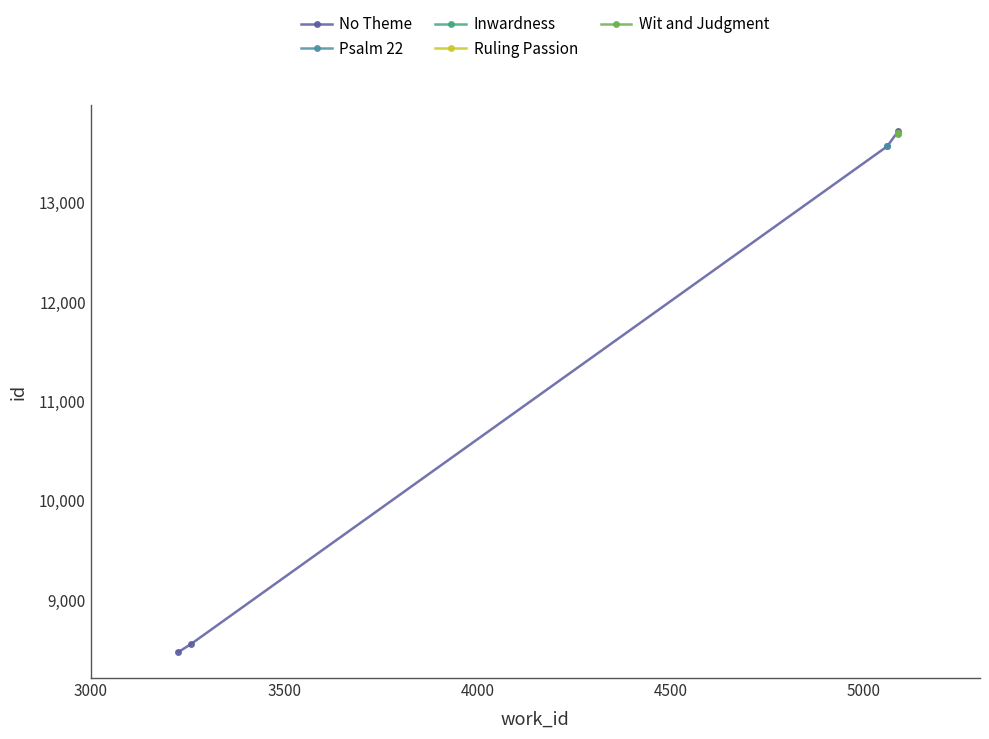

Between 4500 and 4000, which is larger?

4500